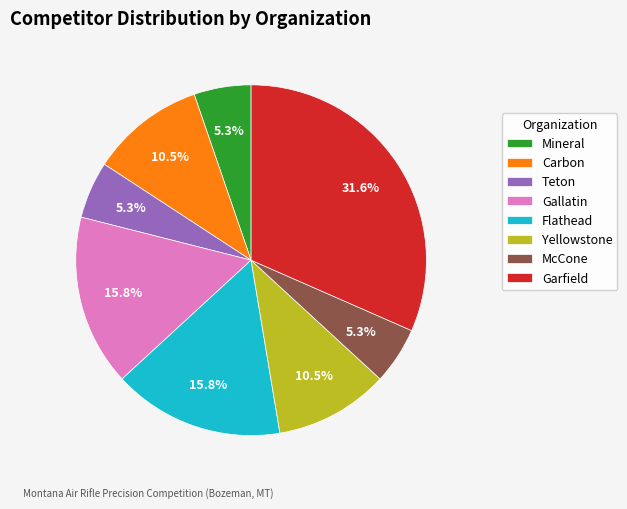

Is there a majority slice in this chart?

No